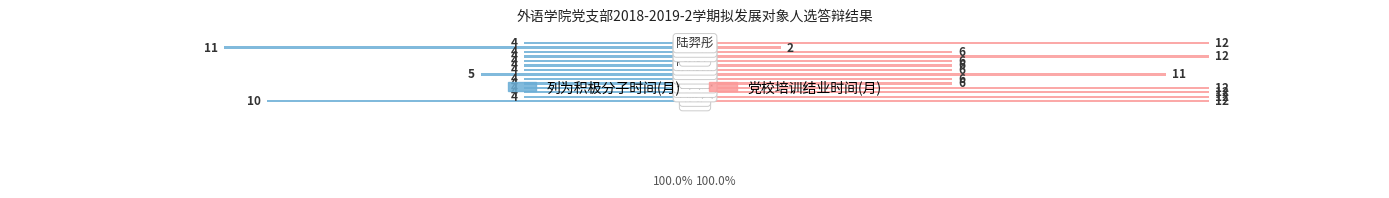

What is the value of the 党校培训结业时间(月) bar at the 4th from the left?

12